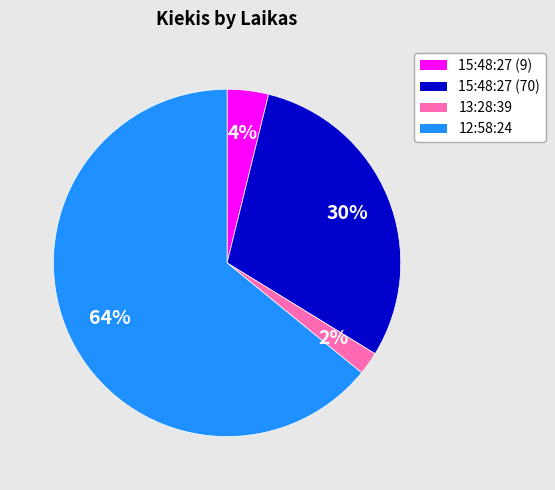

Combined, do 12:58:24 and 13:28:39 account for over 50%?

Yes